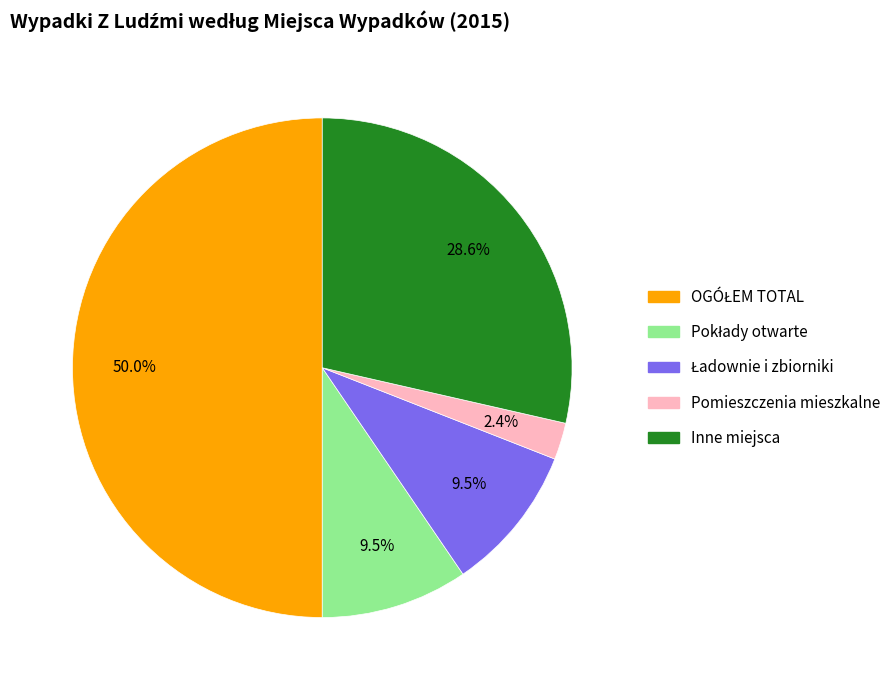

What is the smallest slice in the pie chart?

Pomieszczenia mieszkalne